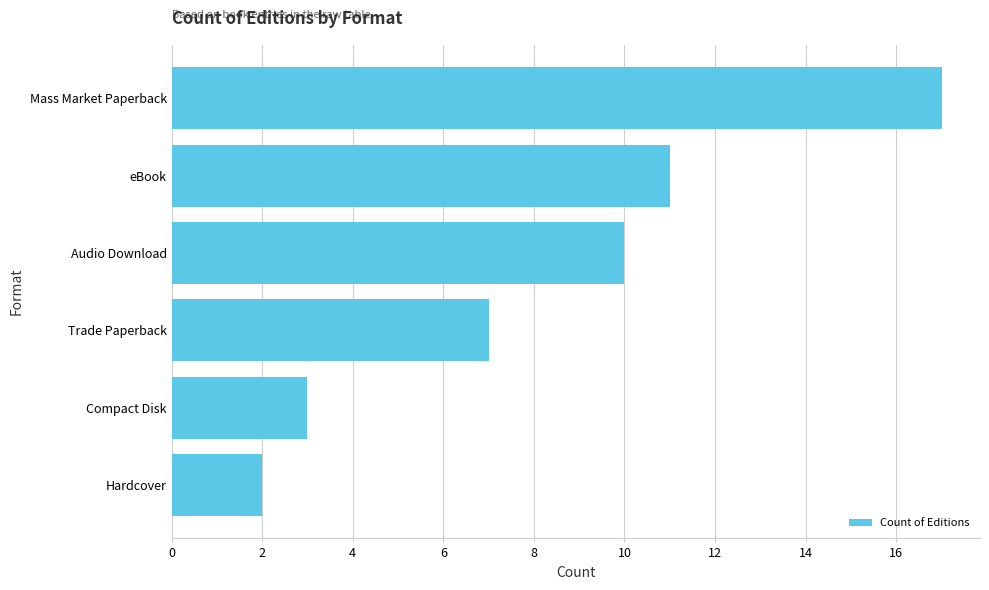

What is the average value?

8